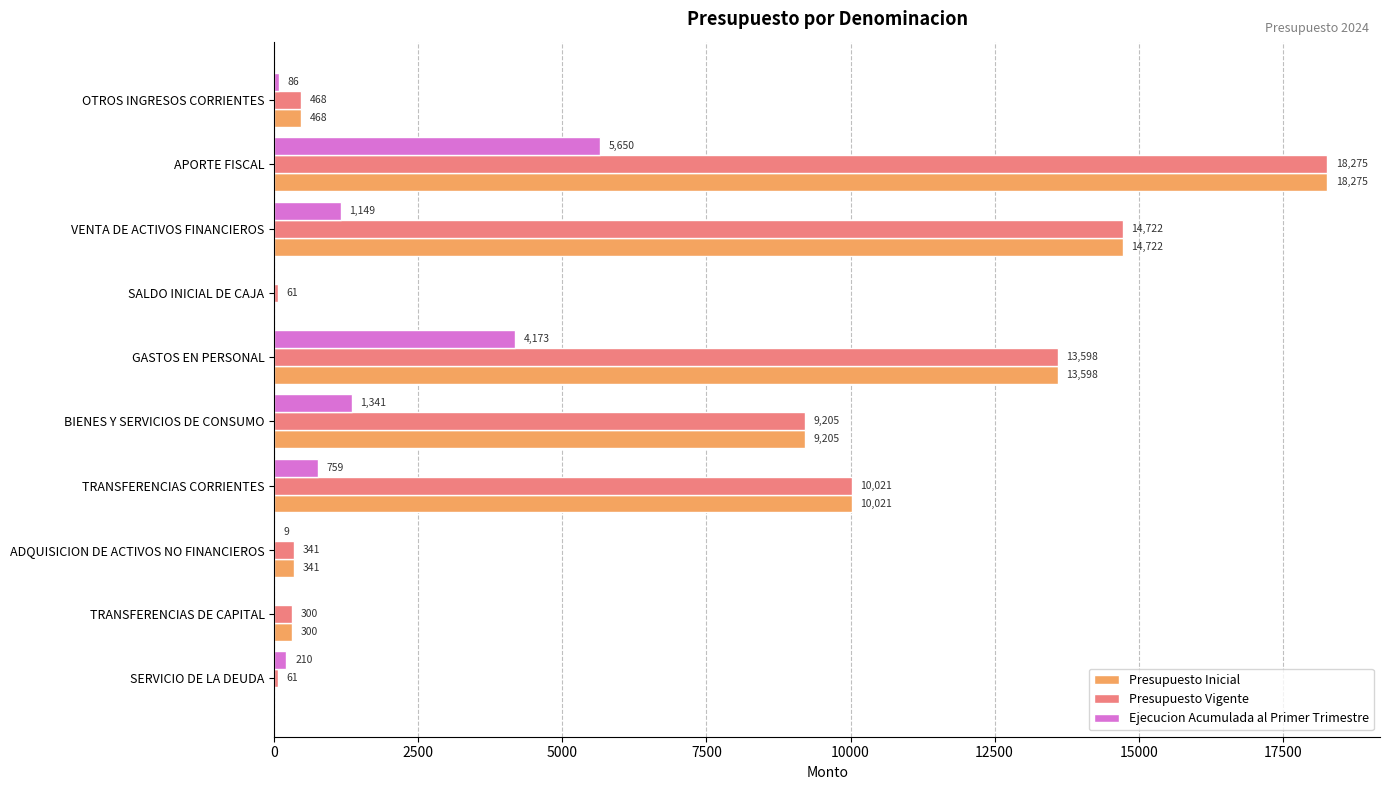

What is the sum of the Presupuesto Vigente values at SERVICIO DE LA DEUDA and GASTOS EN PERSONAL?

13659